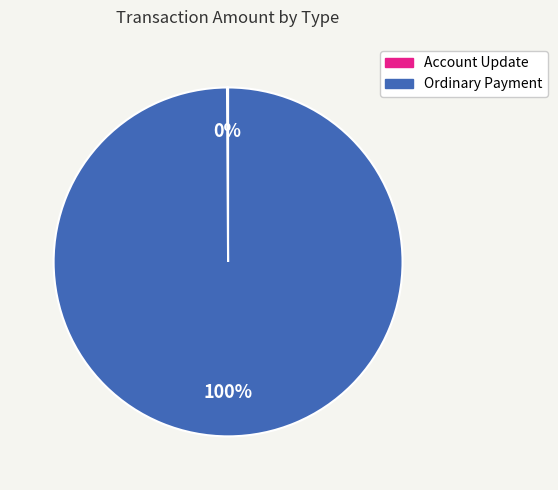

To the nearest percent, what is the average slice percentage?

50%